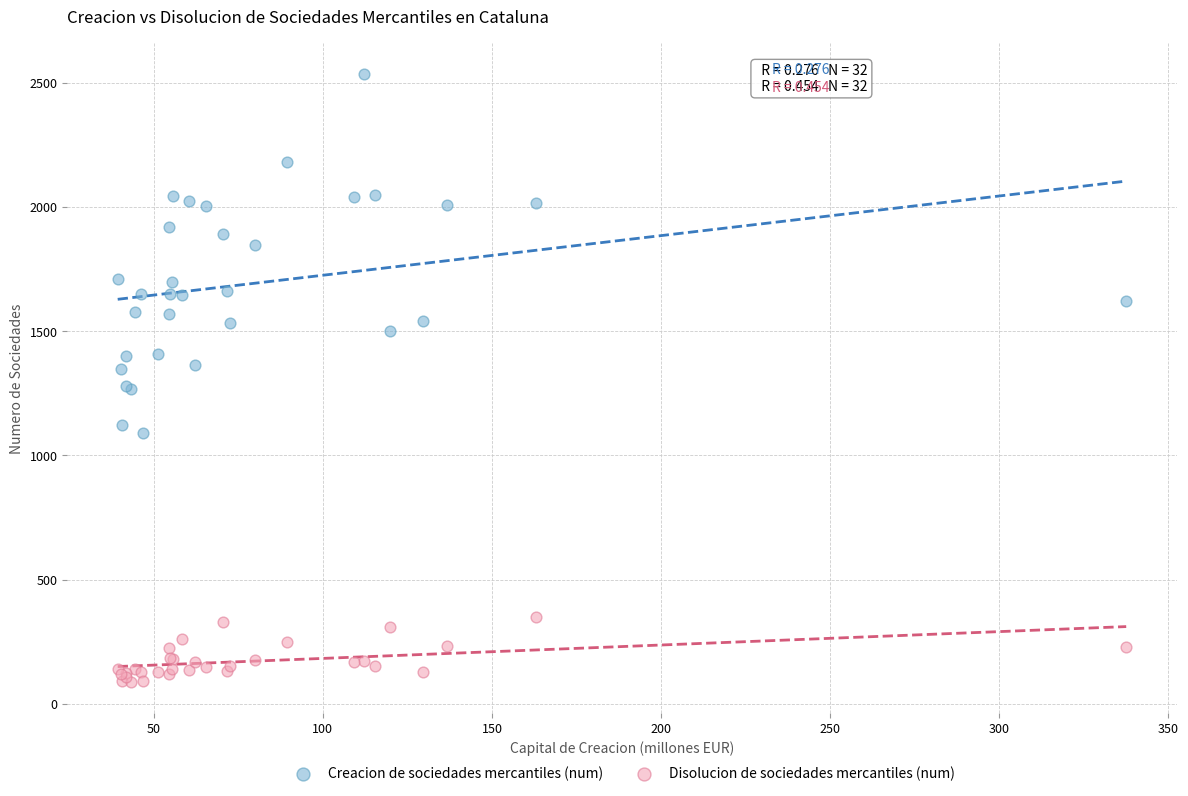

What are all the series names shown in the legend?

Creacion de sociedades mercantiles (num), Disolucion de sociedades mercantiles (num)